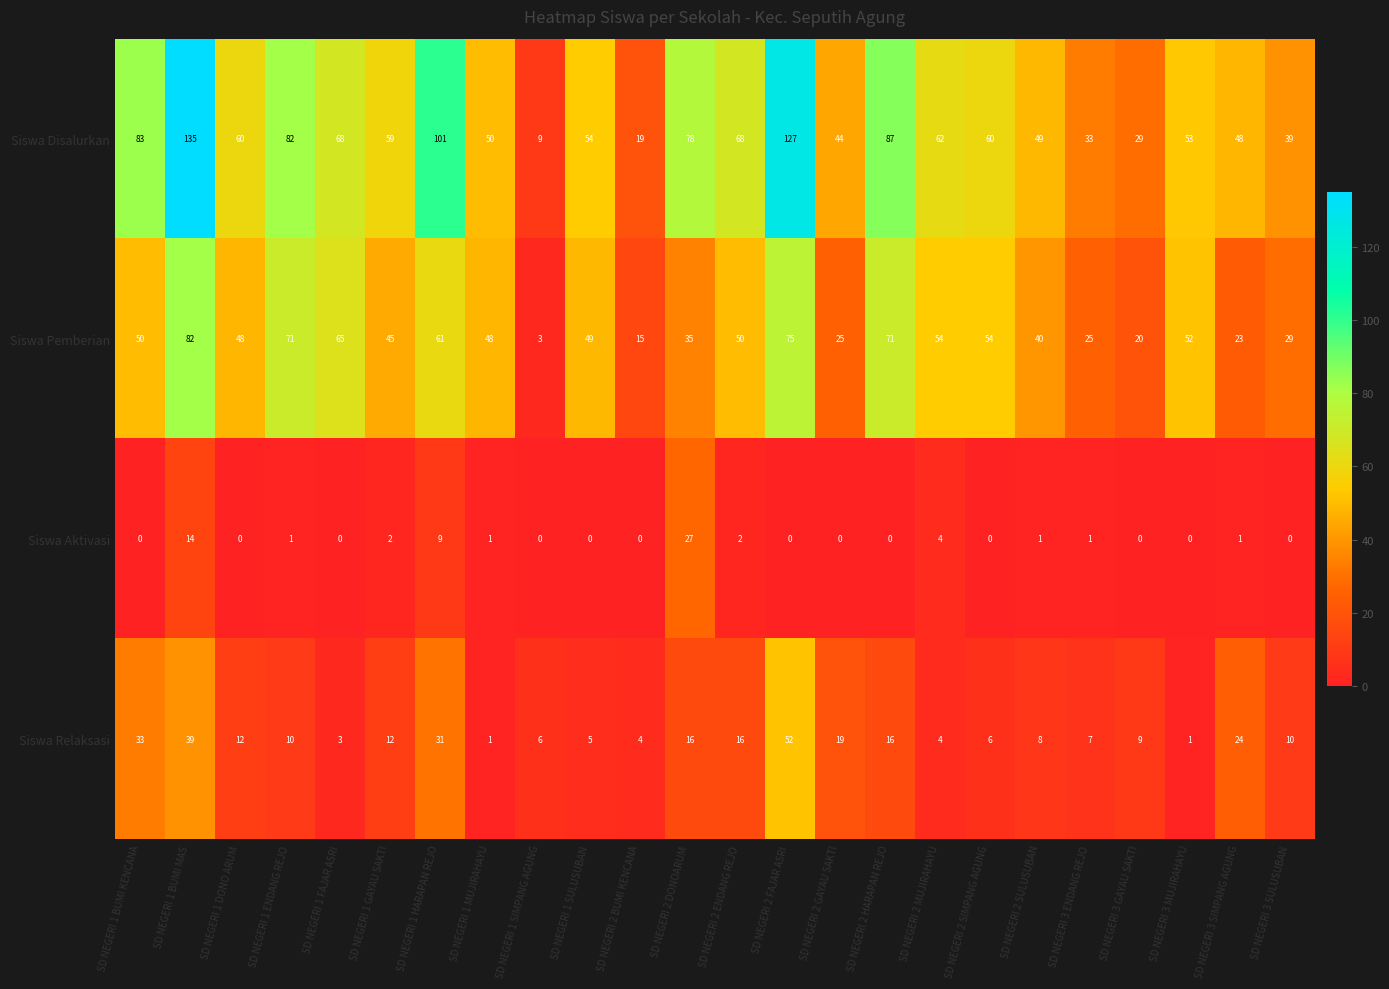

The value of Siswa Pemberian at SD NEGERI 3 GAYAU SAKTI is 30. True or false?

False